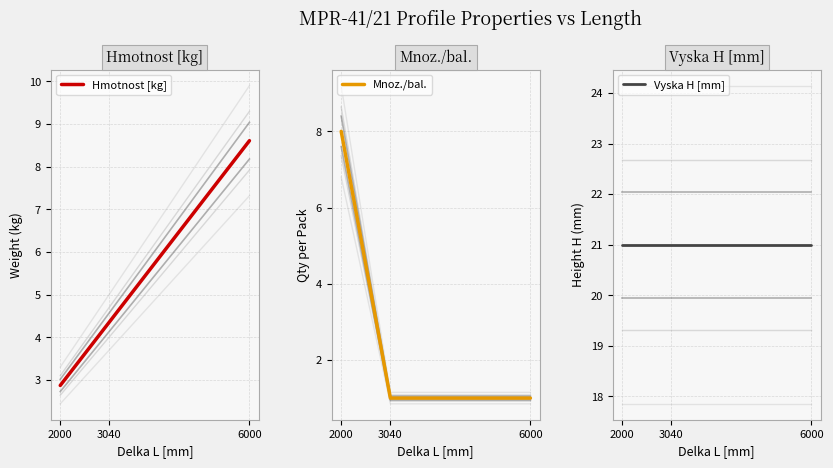

Reading right to left, transcribe all the data shown in this chart.

Hmotnost [kg]: 6000=8.6	3040=4.4	2000=2.9
Mnoz./bal.: 6000=1.0	3040=1.0	2000=8.0
Vyska H [mm]: 6000=21.0	3040=21.0	2000=21.0